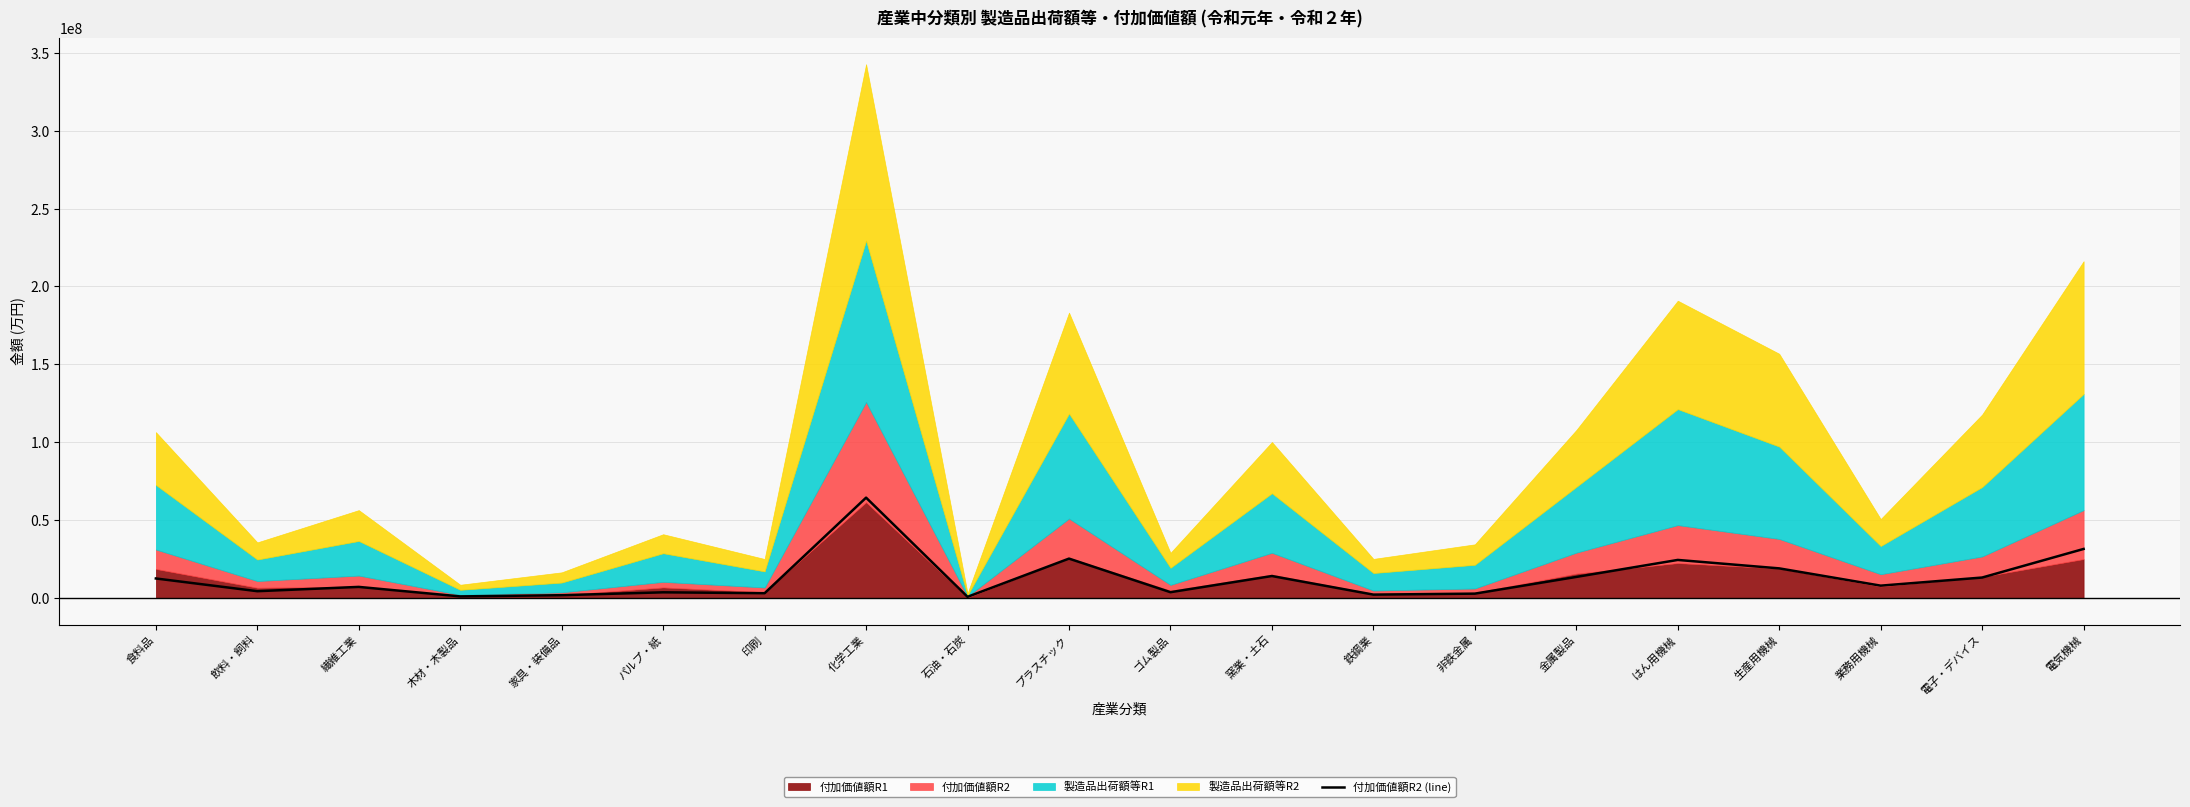

Approximately how many times larger is the value at 電子・デバイス compared to 鉄鋼業?

6.2